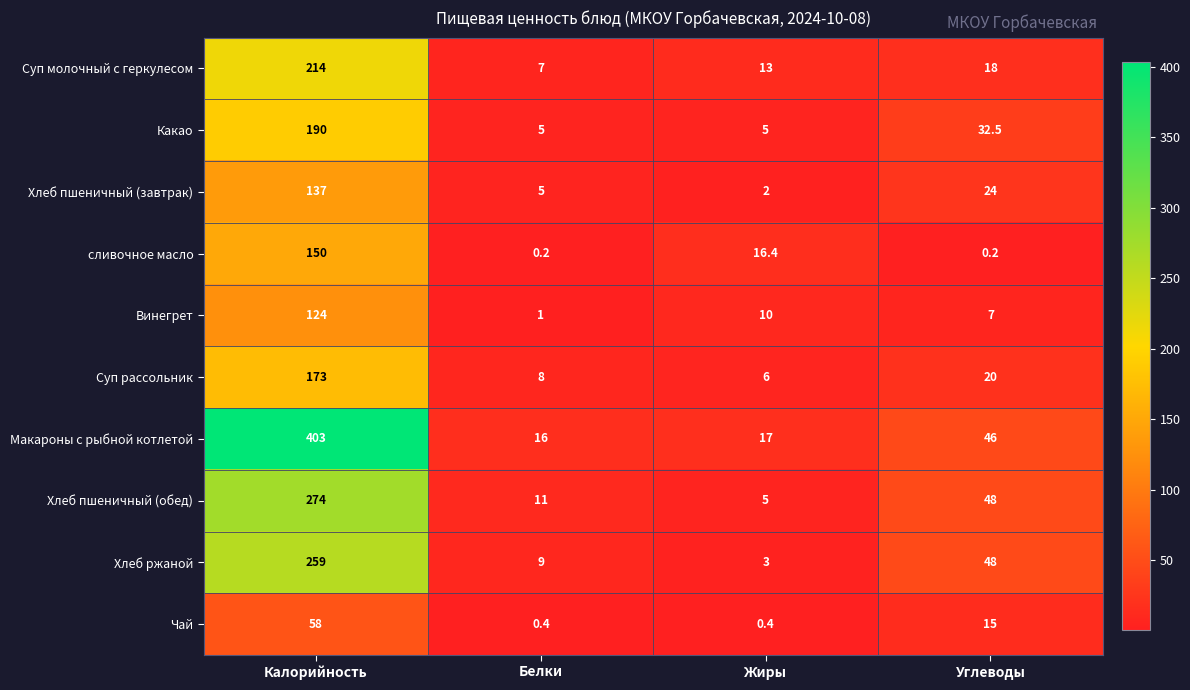

Is the value of Чай at Углеводы greater than the value of Макароны с рыбной котлетой at Калорийность?

No